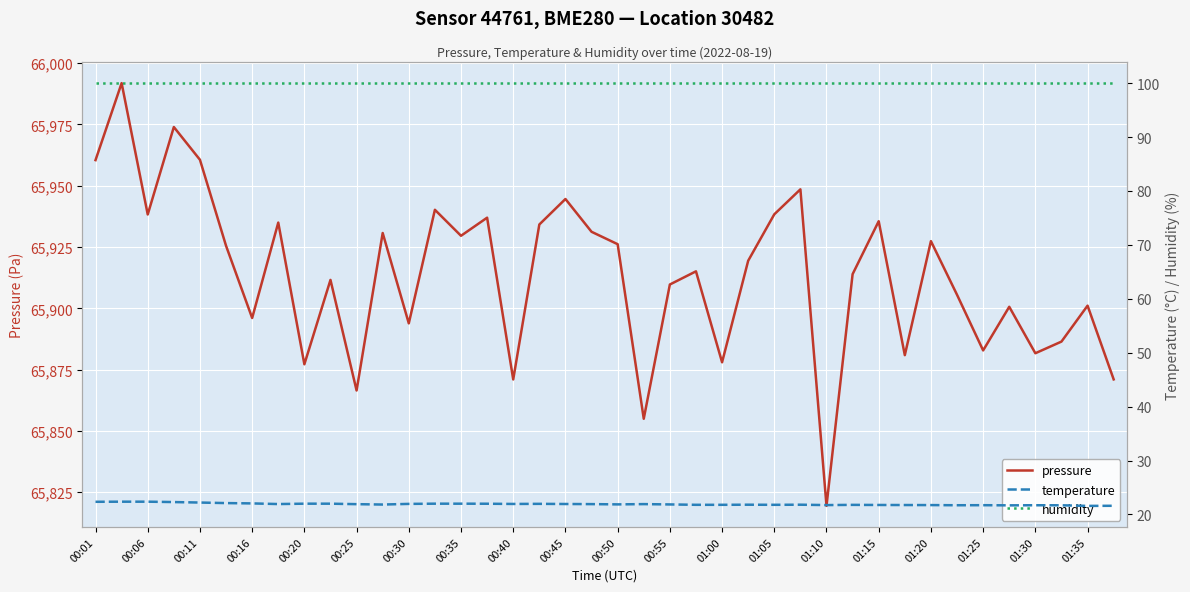

Which category has the lowest value in the pressure series?

01:10